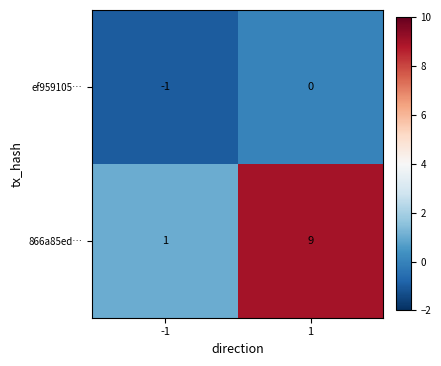

Reading right to left, list all the values displayed in this chart.

ef959105…: 0	-1
866a85ed…: 9	1